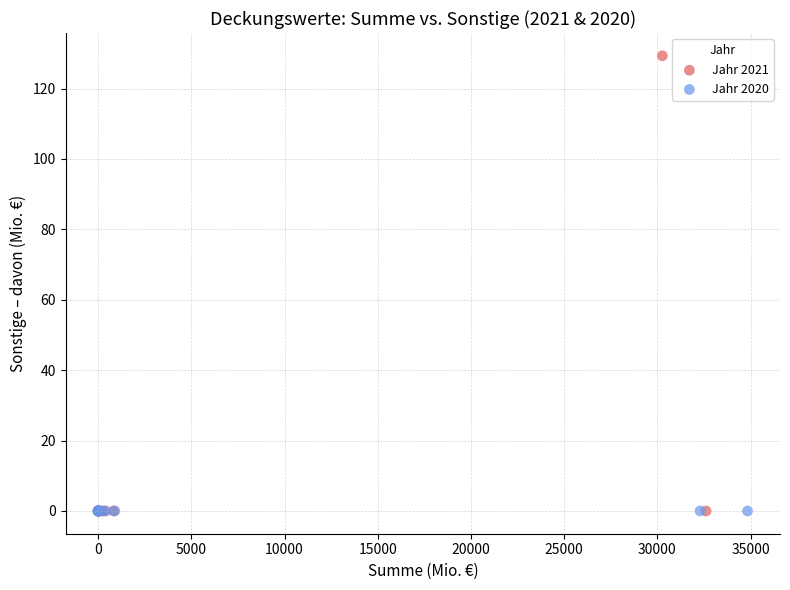

Which series contains the highest Y value?

Jahr 2021